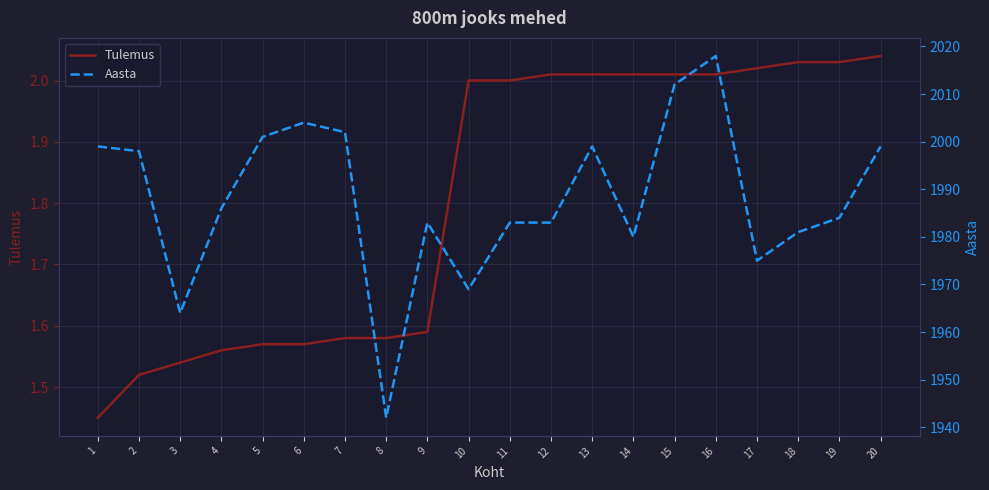

True or false: Tulemus and Aasta cross at least once.

False